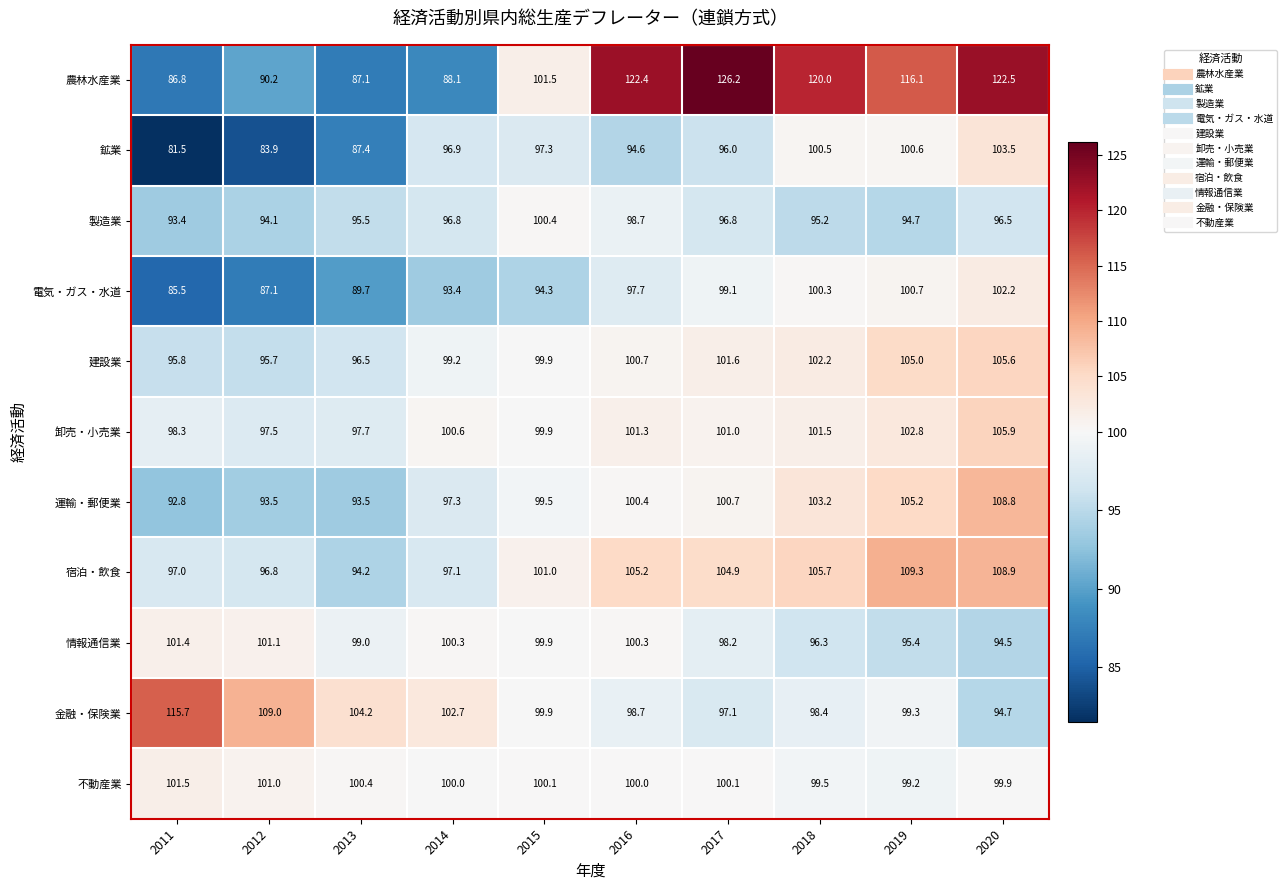

Is it true that 電気・ガス・水道 equals 87.1 at 2012?

True